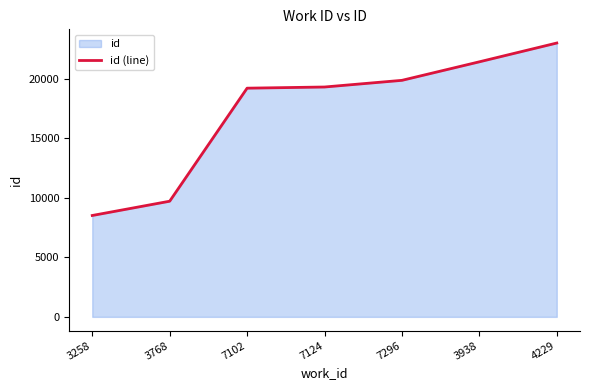

Does the chart have visible grid lines?

No